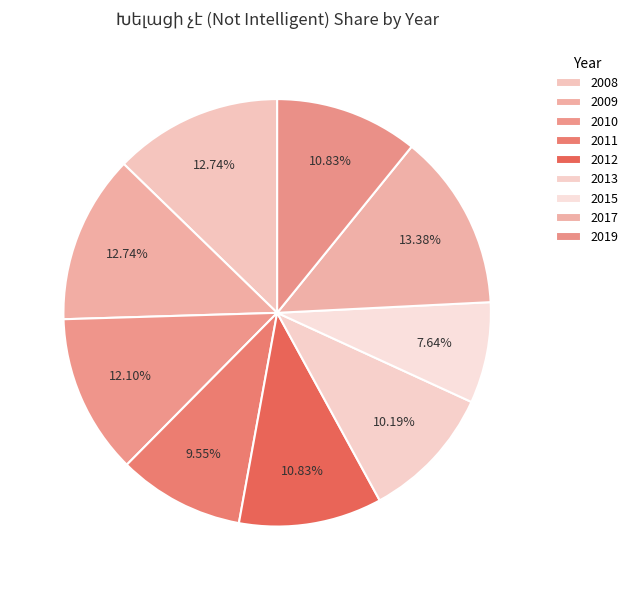

Which has a higher value, 2013 or 2015?

2013